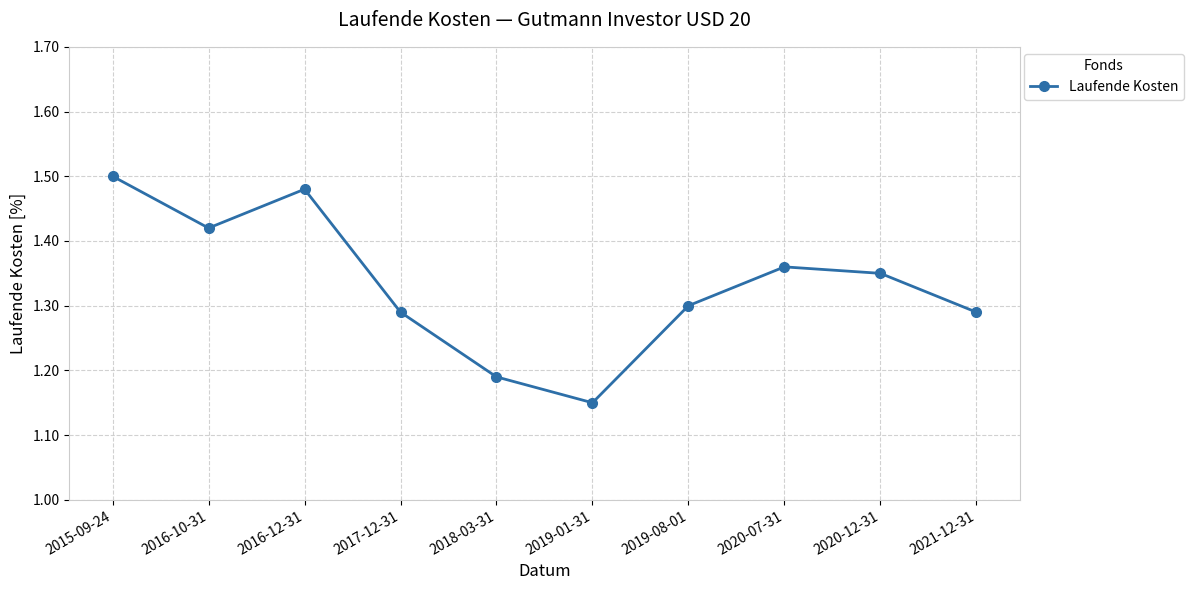

Between 2020-12-31 and 2020-07-31, which is larger?

2020-07-31